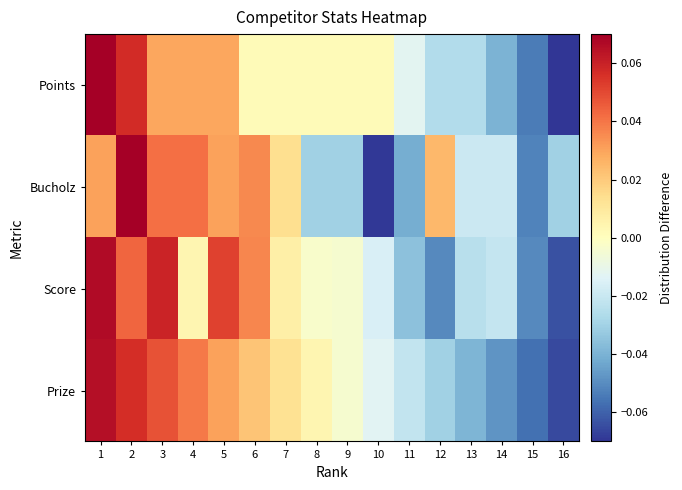

Rank the series at 5 from lowest to highest value.

Points, Bucholz, Prize, Score